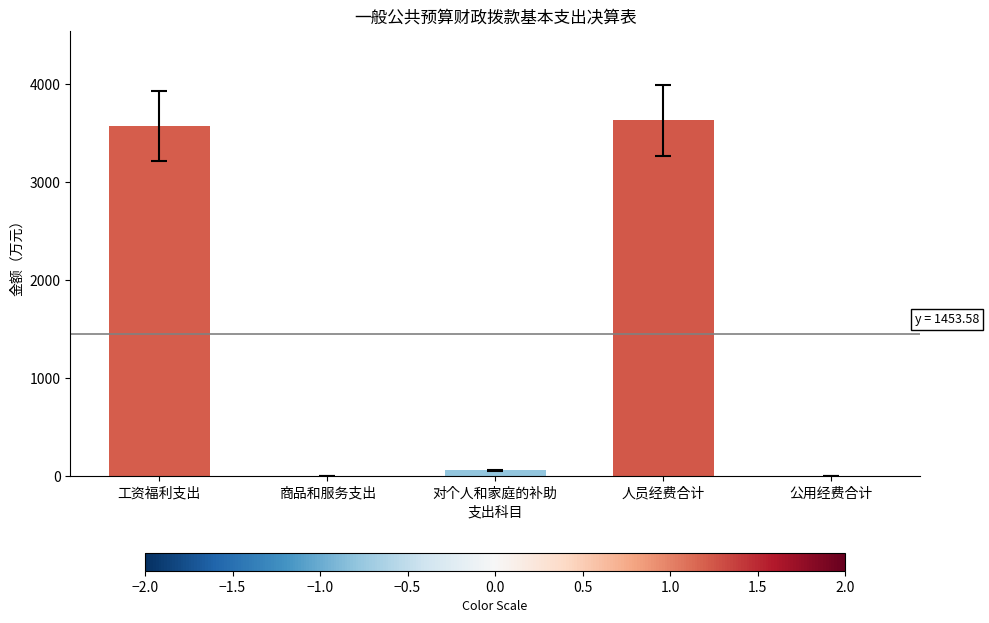

Is it true that the value at 工资福利支出 is 5979.3?

False